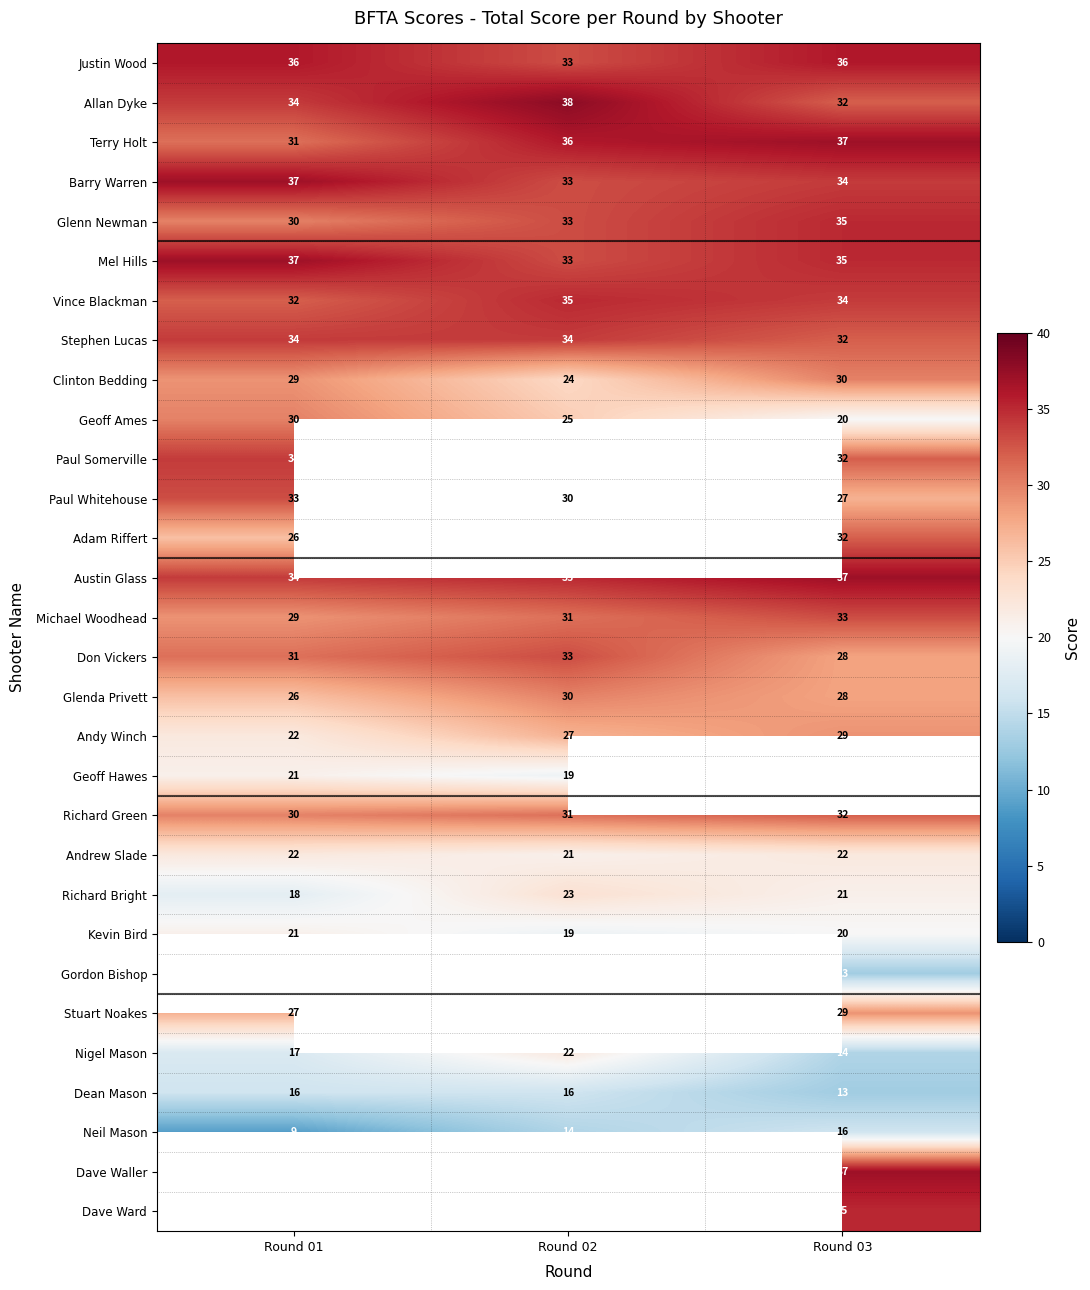

What is the sum of the Paul Whitehouse values at Round 03 and Round 02?

57